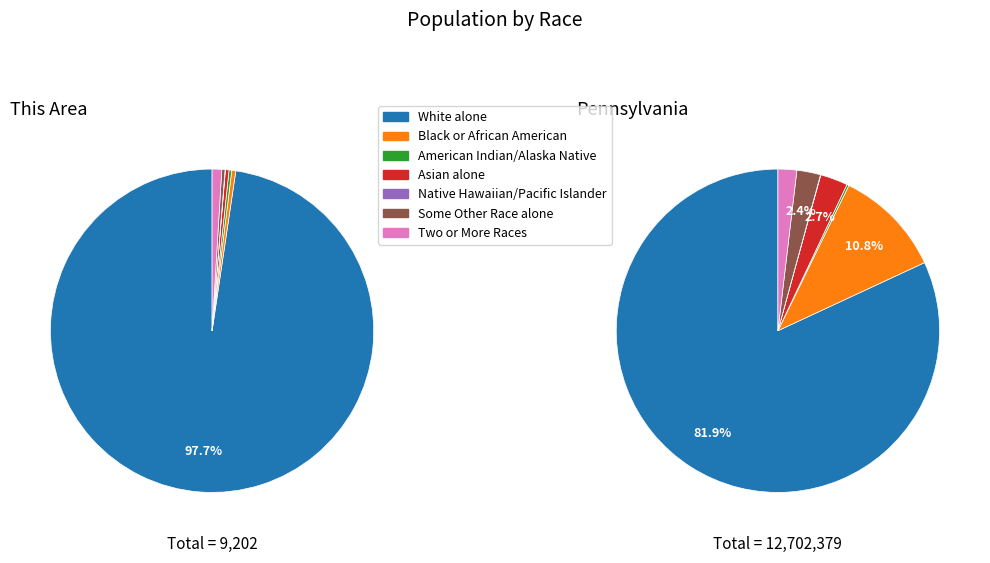

Is there any slice that represents more than half of the pie?

Yes